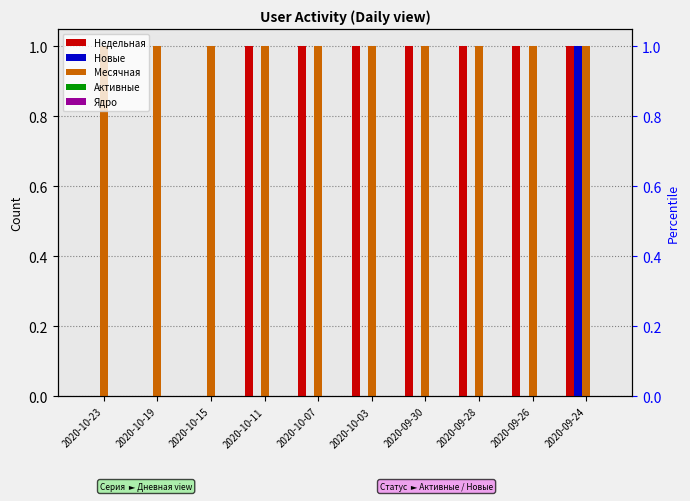

Reading left to right, what are all the values shown in this chart?

Недельная: 2020-10-23=0	2020-10-19=0	2020-10-15=0	2020-10-11=1	2020-10-07=1	2020-10-03=1	2020-09-30=1	2020-09-28=1	2020-09-26=1	2020-09-24=1
Новые: 2020-10-23=0	2020-10-19=0	2020-10-15=0	2020-10-11=0	2020-10-07=0	2020-10-03=0	2020-09-30=0	2020-09-28=0	2020-09-26=0	2020-09-24=1
Месячная: 2020-10-23=1	2020-10-19=1	2020-10-15=1	2020-10-11=1	2020-10-07=1	2020-10-03=1	2020-09-30=1	2020-09-28=1	2020-09-26=1	2020-09-24=1
Активные: 2020-10-23=0	2020-10-19=0	2020-10-15=0	2020-10-11=0	2020-10-07=0	2020-10-03=0	2020-09-30=0	2020-09-28=0	2020-09-26=0	2020-09-24=0
Ядро: 2020-10-23=0	2020-10-19=0	2020-10-15=0	2020-10-11=0	2020-10-07=0	2020-10-03=0	2020-09-30=0	2020-09-28=0	2020-09-26=0	2020-09-24=0